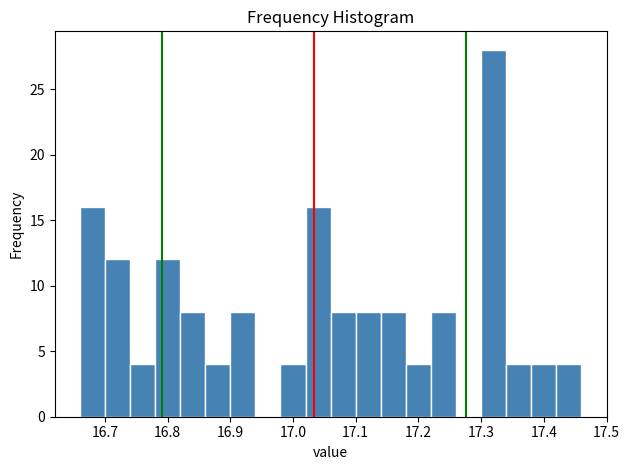

Over which range of the x-axis is the bar tallest?

17.30 to 17.34